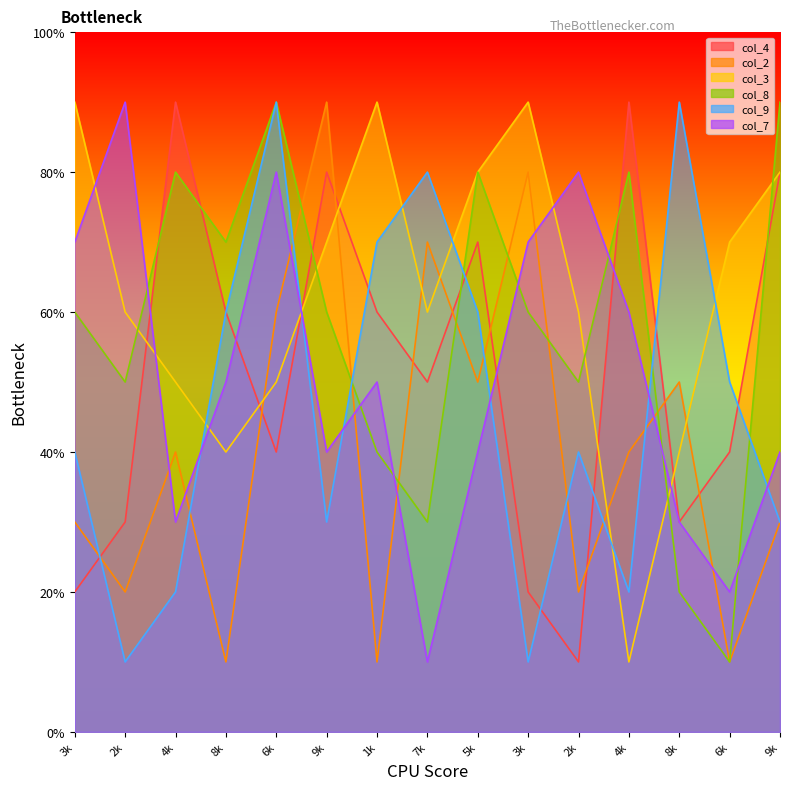

True or false: col_4 has more than 2 points higher than both neighbors.

True